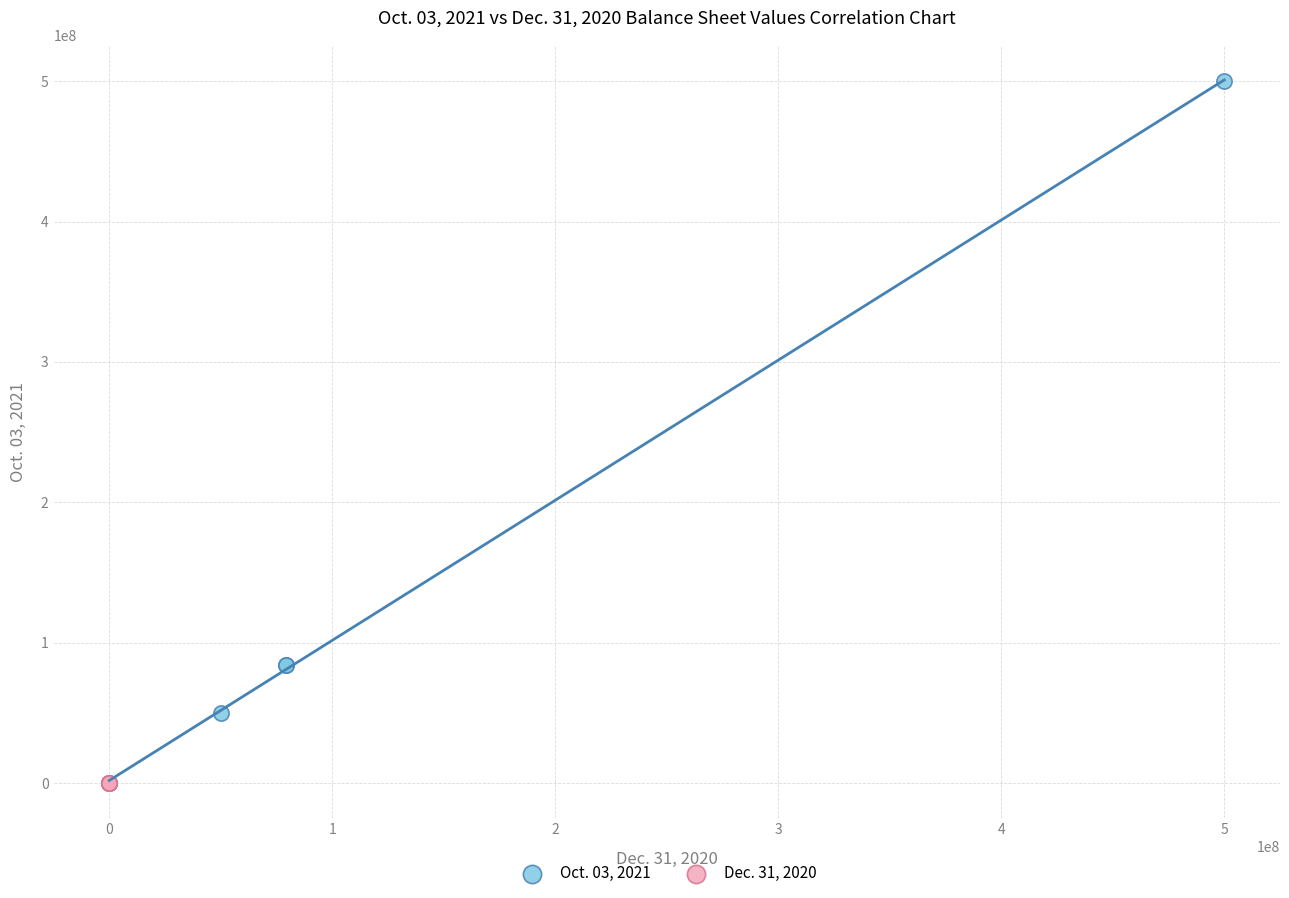

Which series reaches the maximum Y coordinate?

Oct. 03, 2021